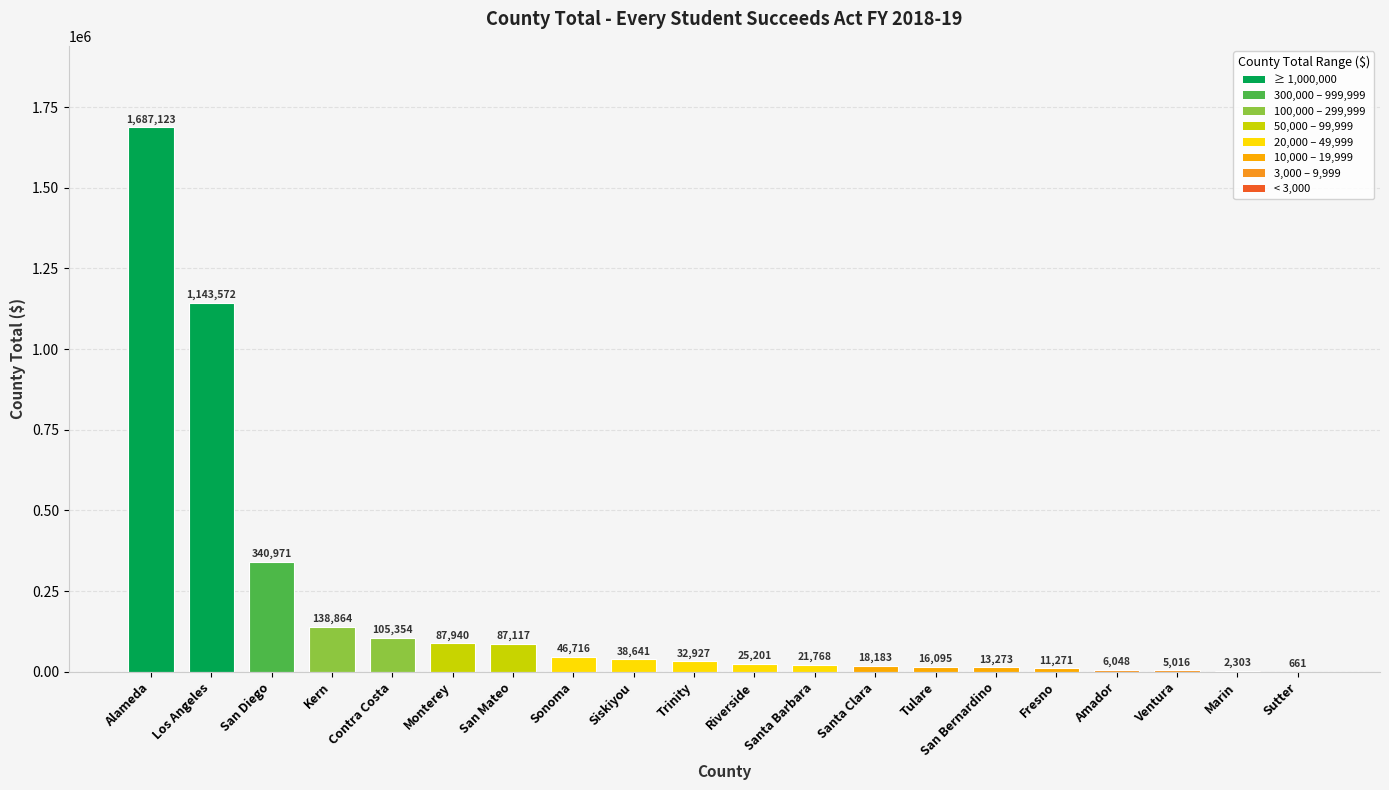

What is the change in value from Los Angeles to Amador?

-1137524